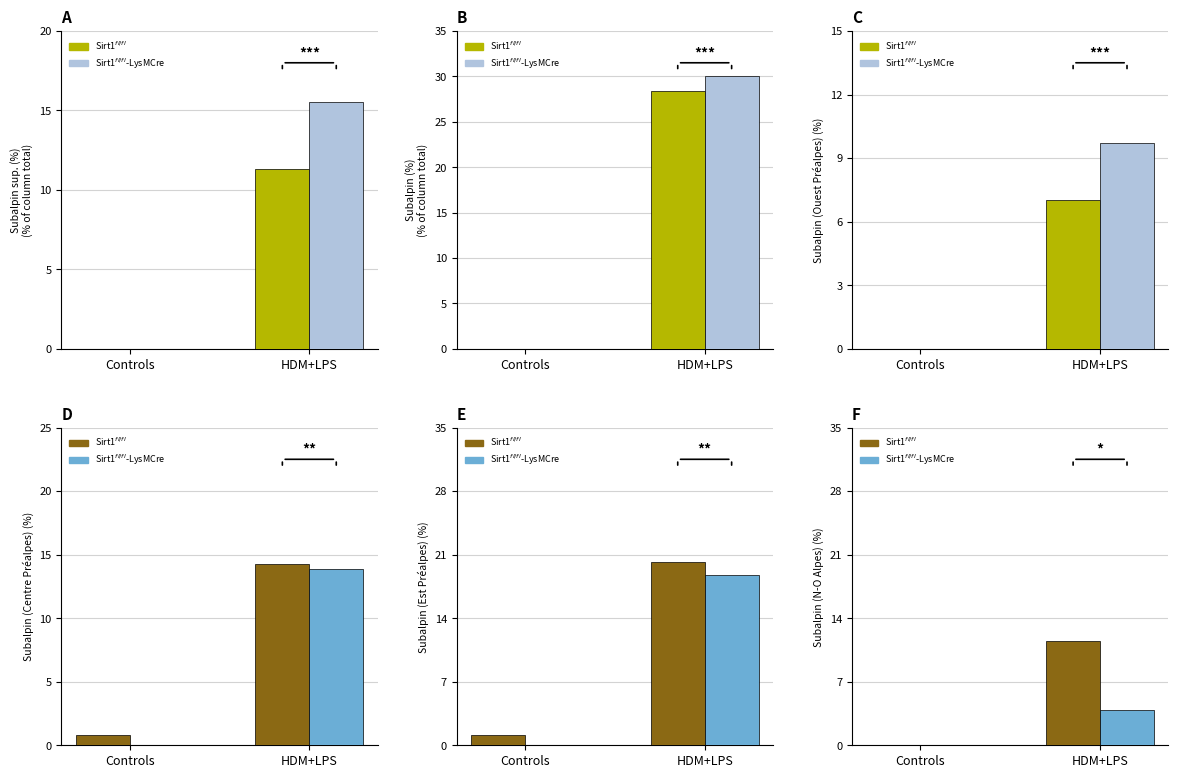

List the labels in order of Sirt1fl/fl-LysMCre value, smallest first.

Controls, HDM+LPS